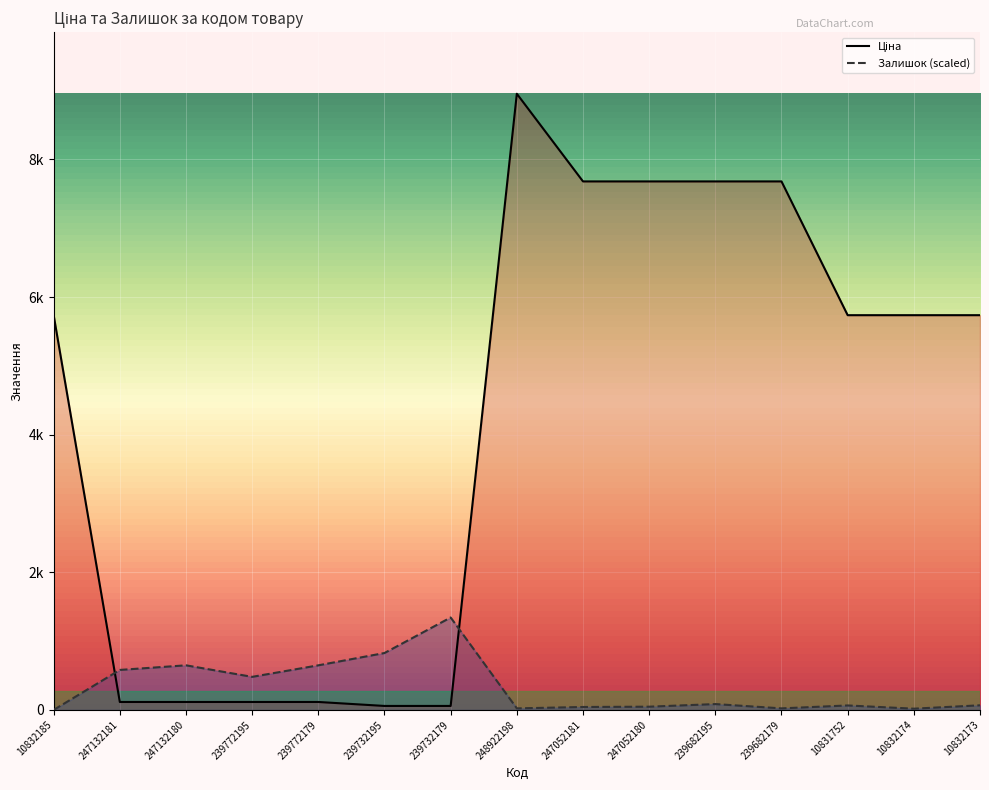

At 239772179, list the series in order from smallest to largest.

Ціна, Залишок